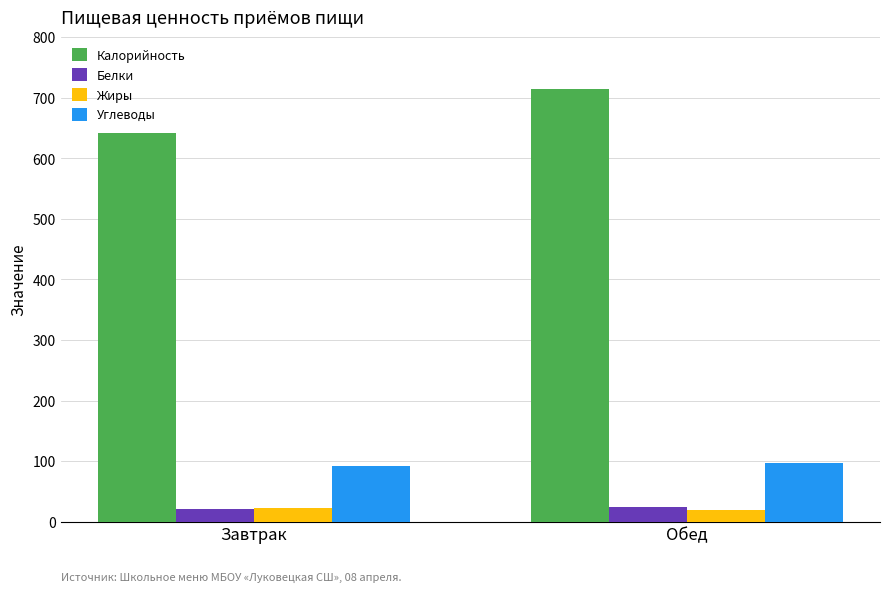

Does the chart contain any negative values?

No